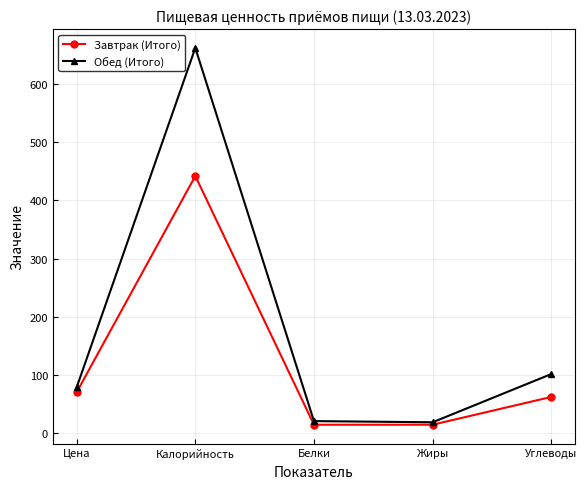

Where is Обед (Итого) nearest to the value 340?

Углеводы